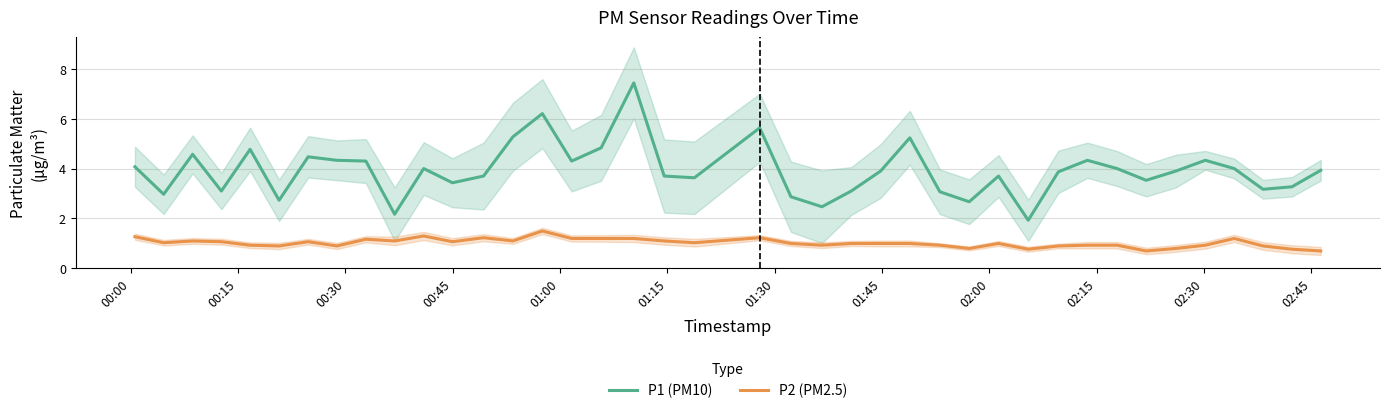

What is the maximum value for P1 (PM10)?

7.4